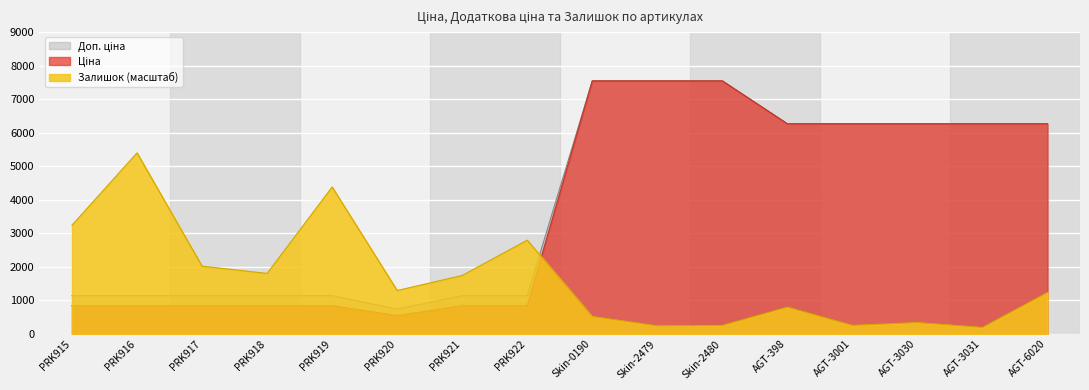

Rank the series by their maximum value, from highest to lowest.

Ціна, Доп. ціна, Залишок